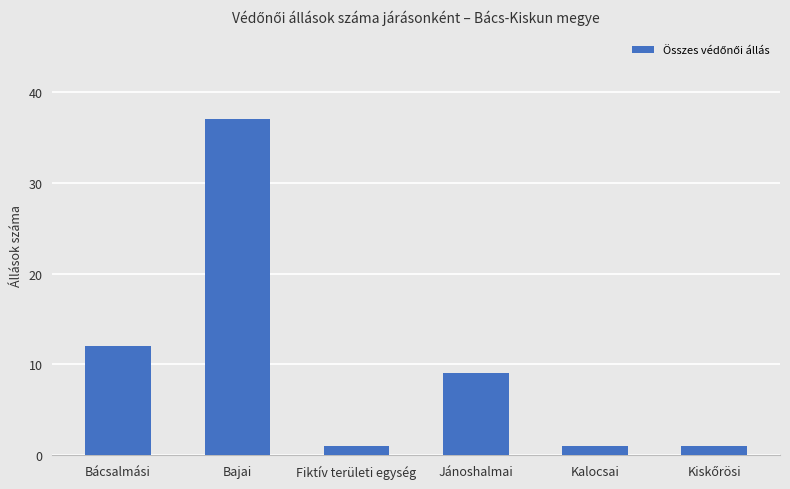

How many bars are there in total?

6